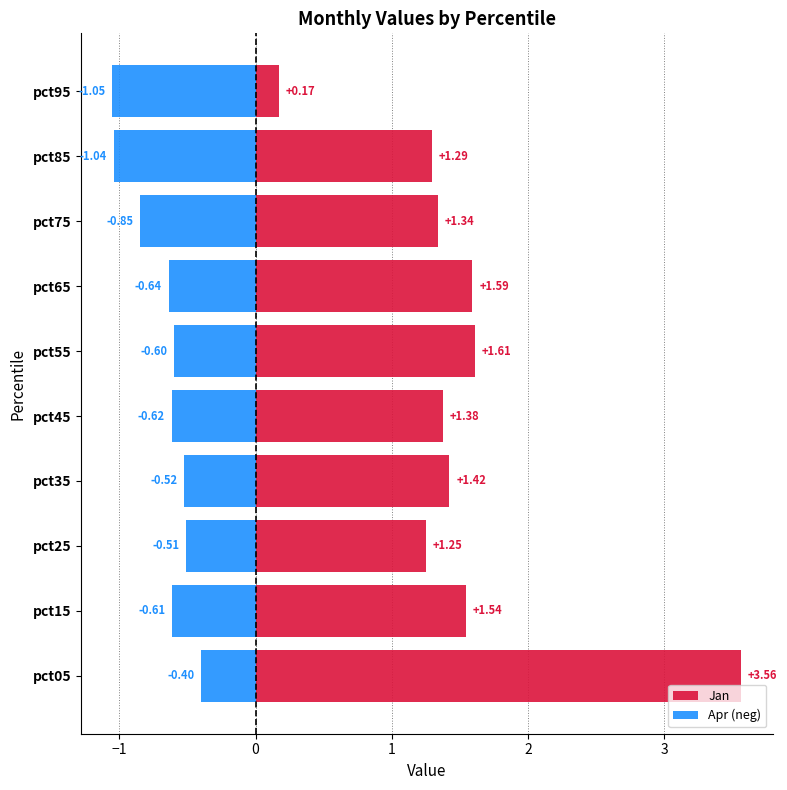

What position from the right is −1?

9